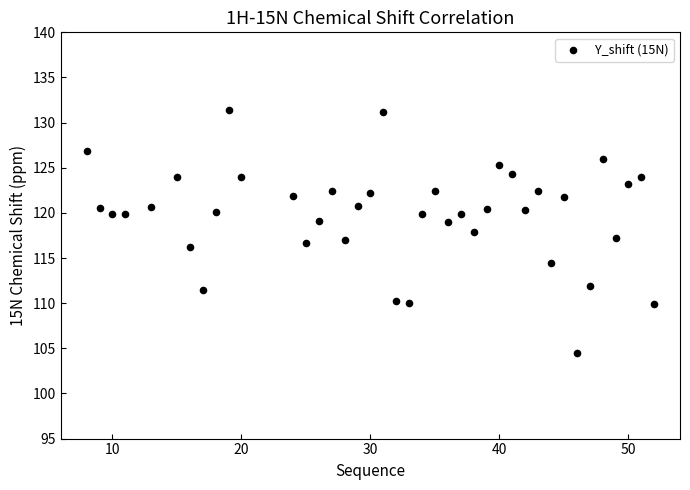

What is the range of X values (max minus min)?

44.0